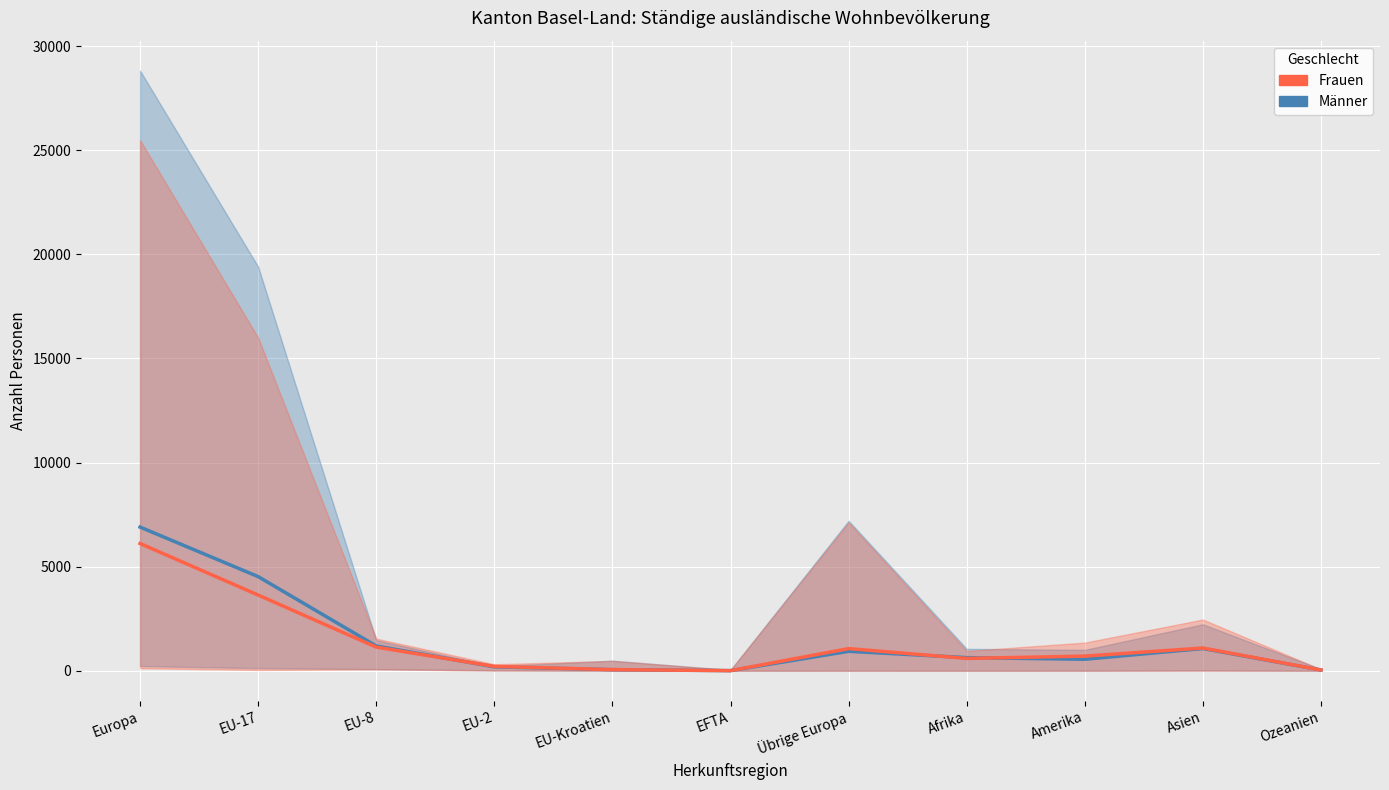

What is the label of the 2nd point from the left?

EU-17